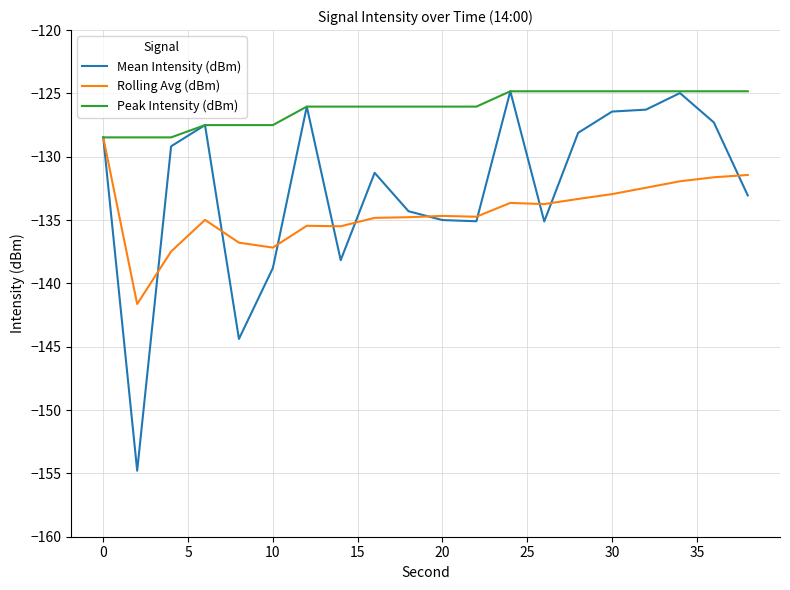

Which series has the largest range (max minus min)?

Mean Intensity (dBm)